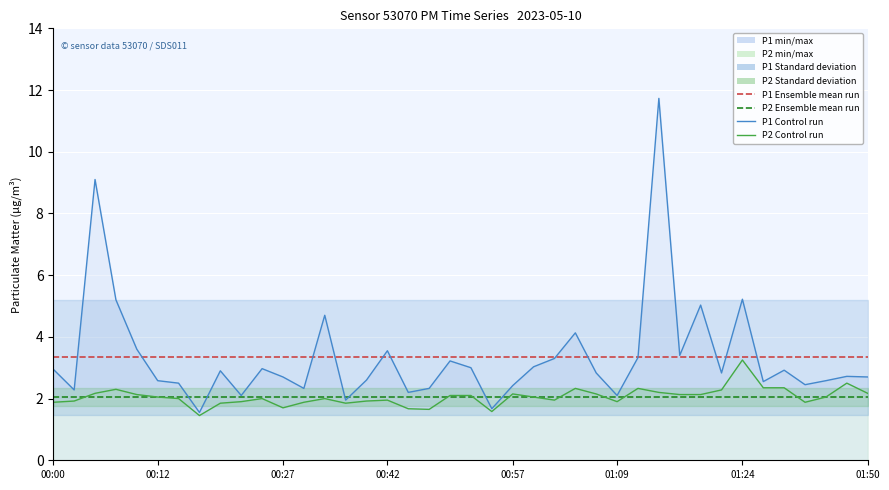

True or false: P1 and P2 intersect in this chart.

False